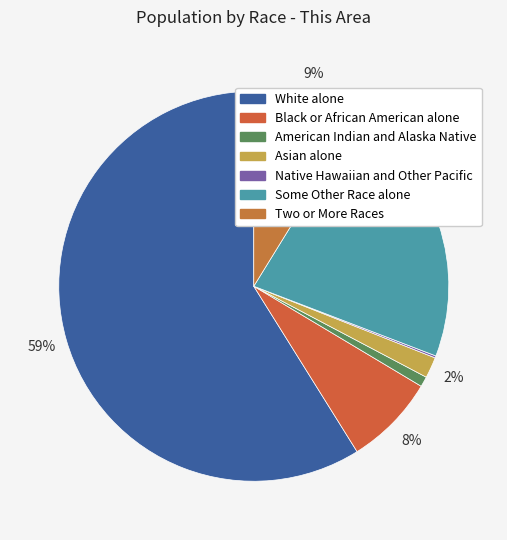

To the nearest percent, what portion does Some Other Race alone represent?

22%